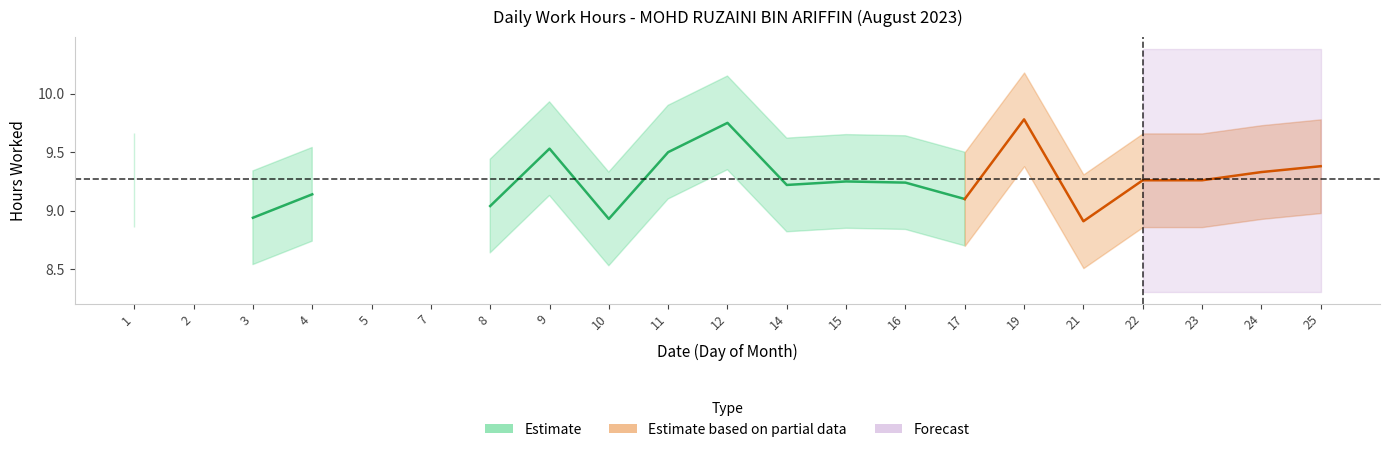

Count the number of values greater than 9.

15